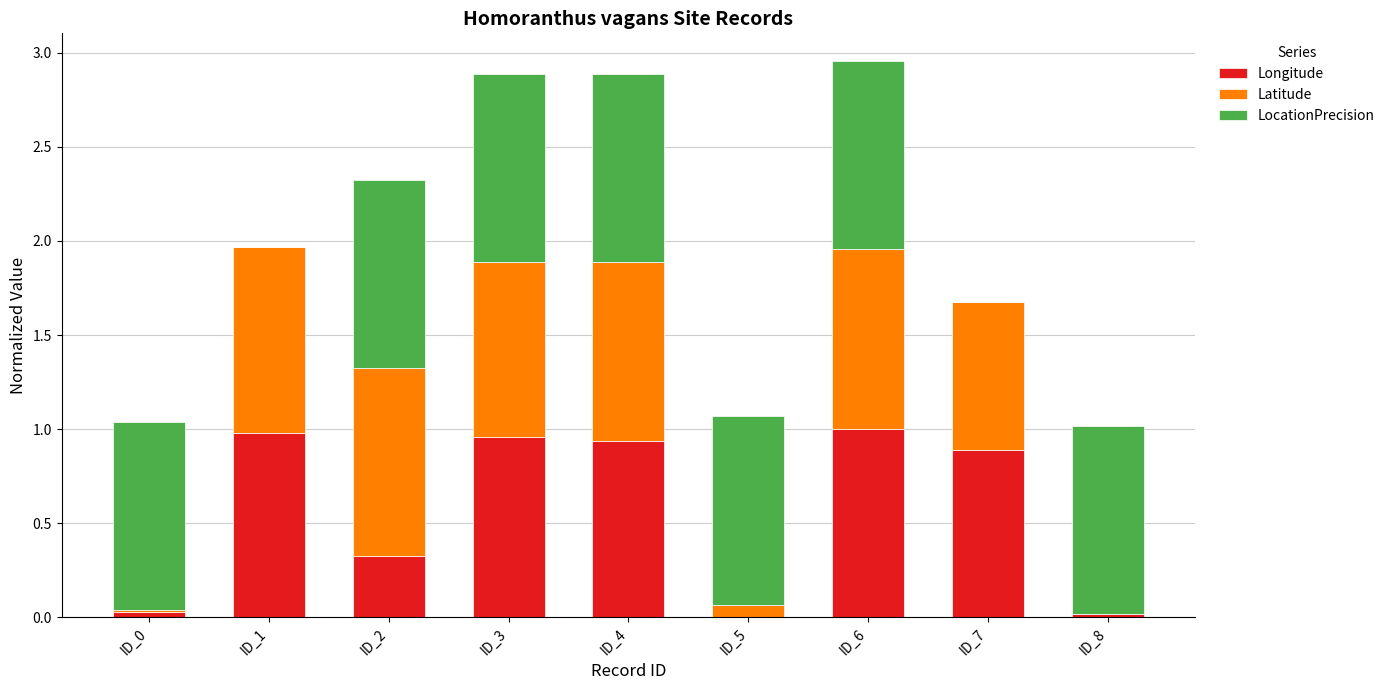

What is the total value across all series at ID_5?

1.1